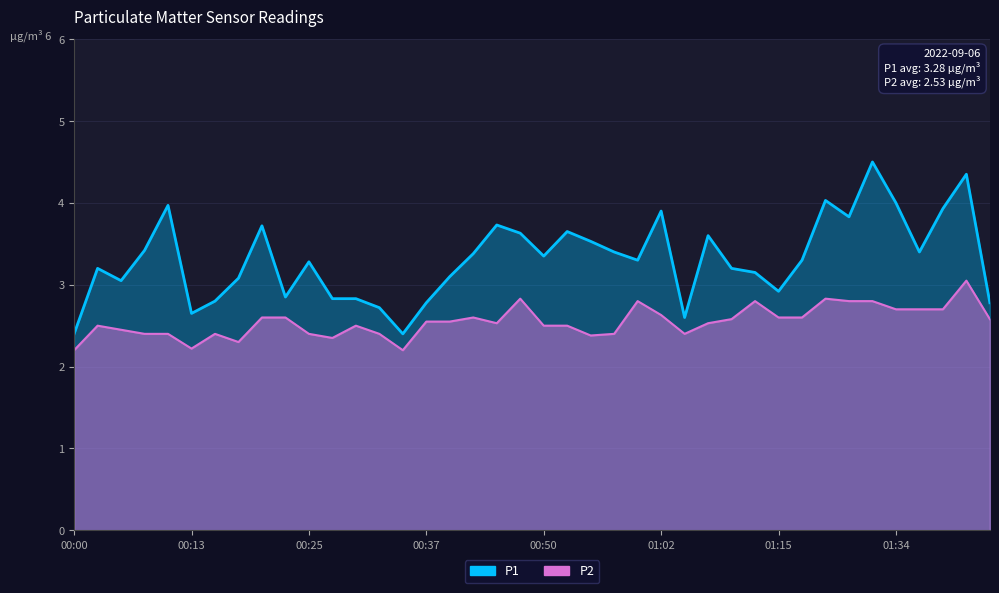

How many lines are shown in the chart?

2